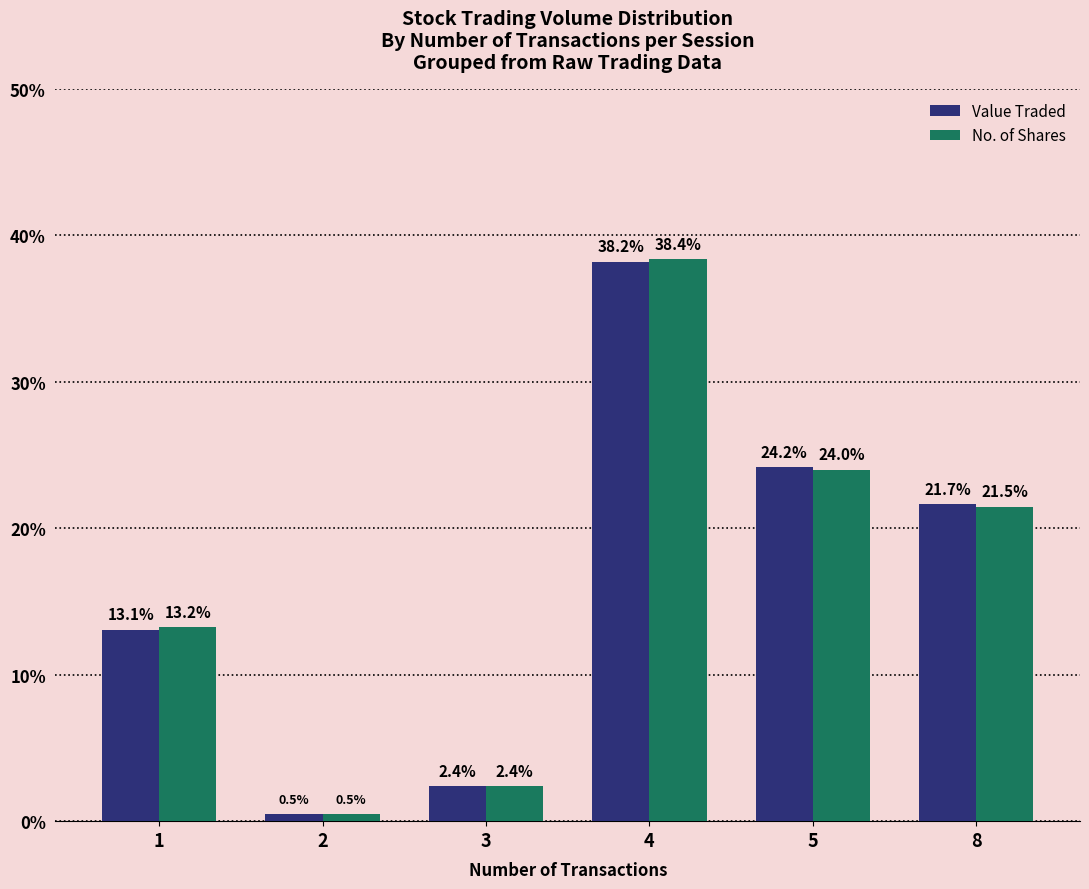

Reading left to right, transcribe all the data shown in this chart.

Value Traded: 13.1	0.5	2.4	38.2	24.2	21.7
No. of Shares: 13.2	0.5	2.4	38.4	24.0	21.5